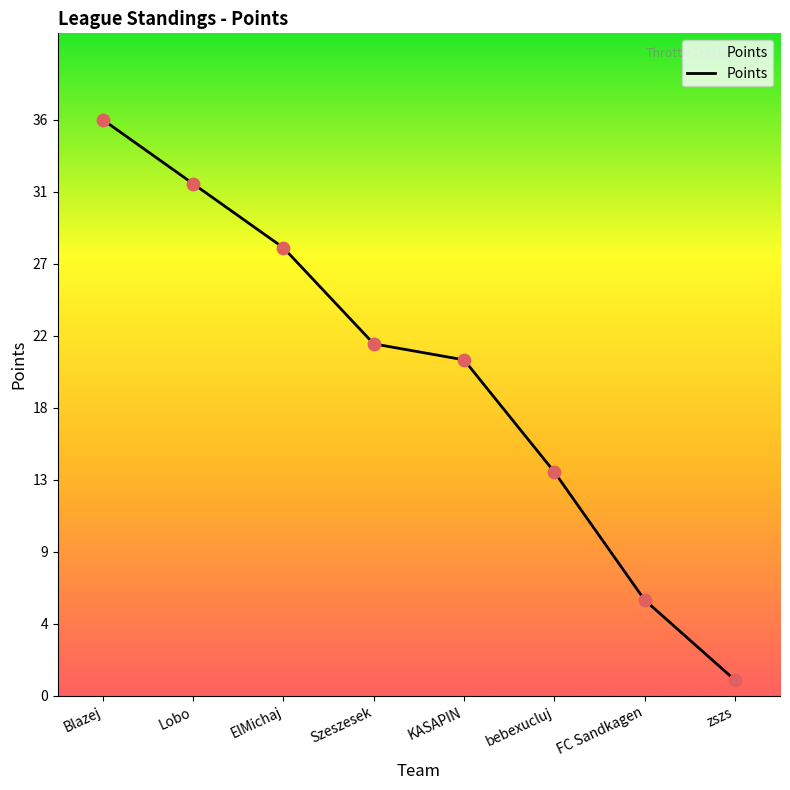

What is the change in value from ElMichaj to KASAPIN?

-7